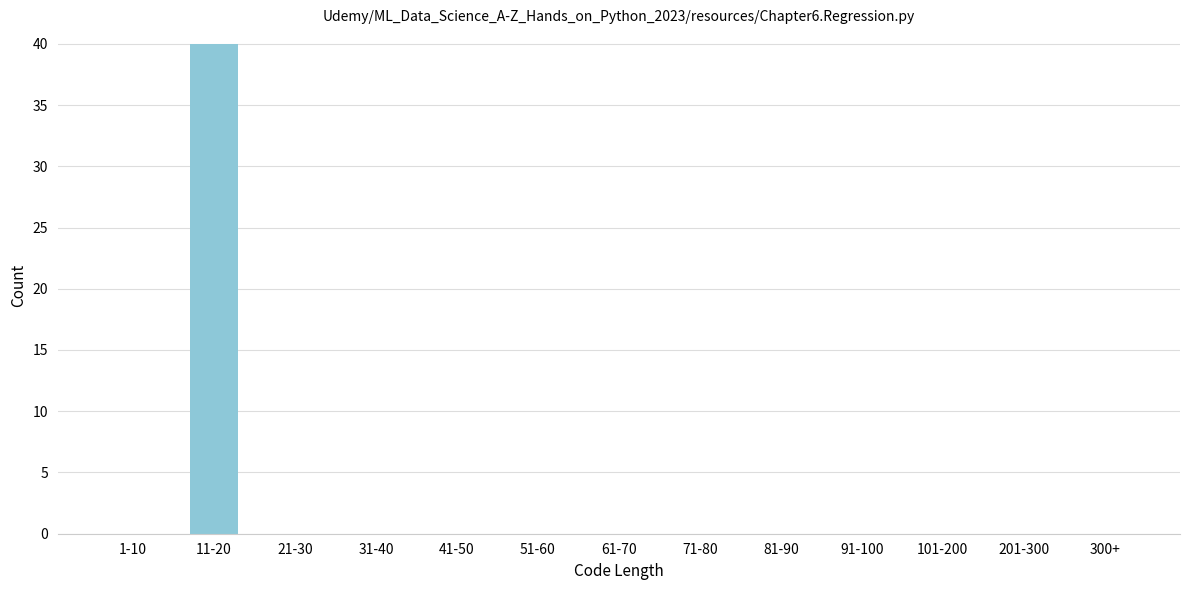

Reading left to right, what are all the values shown in this chart?

1-10=0	11-20=40	21-30=0	31-40=0	41-50=0	51-60=0	61-70=0	71-80=0	81-90=0	91-100=0	101-200=0	201-300=0	300+=0